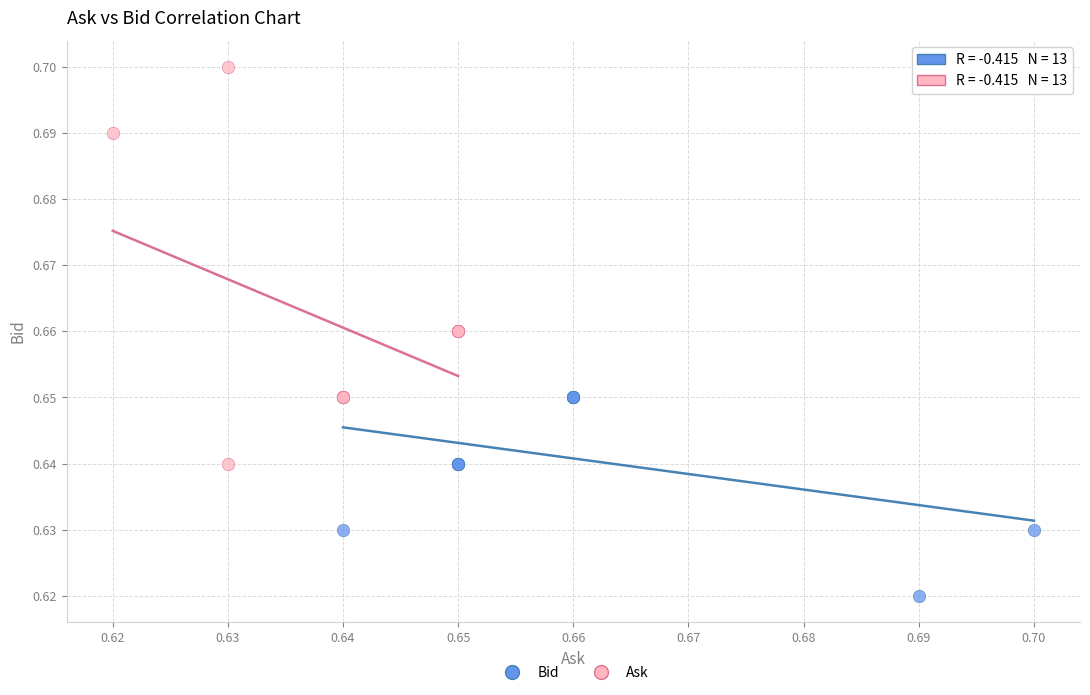

Which series reaches the maximum Y coordinate?

Ask